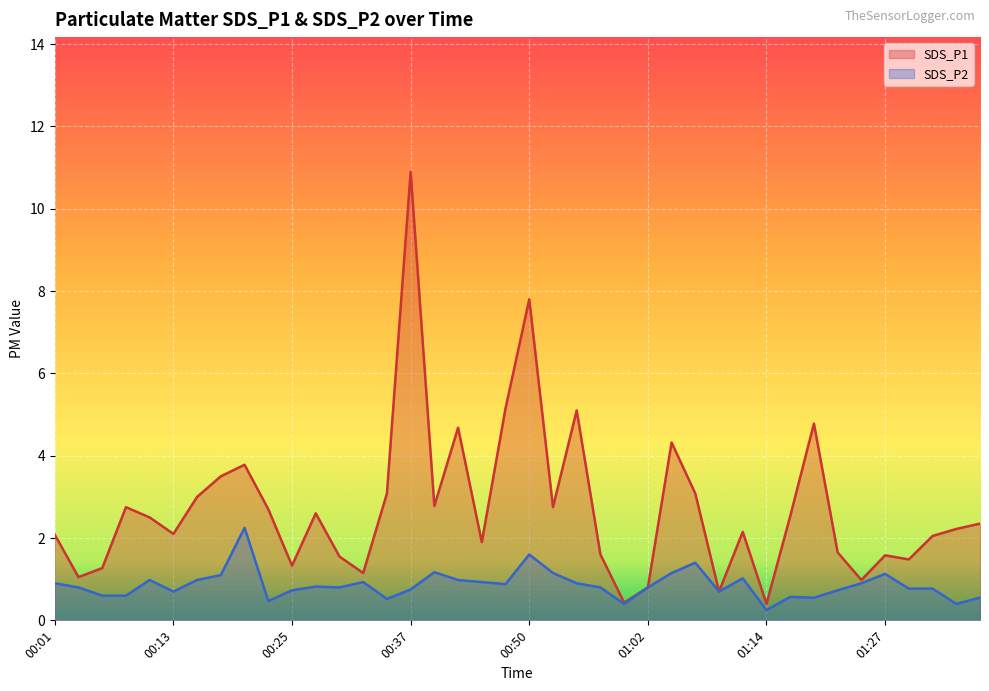

What is the label of the 22nd point from the right?

00:45